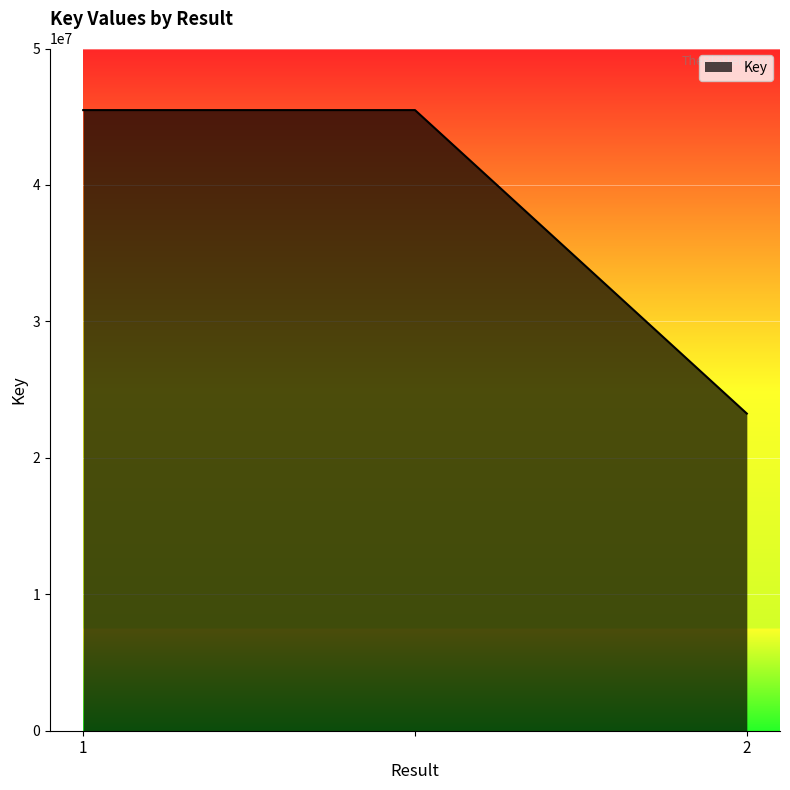

What is the difference between the maximum and minimum values?

22240551